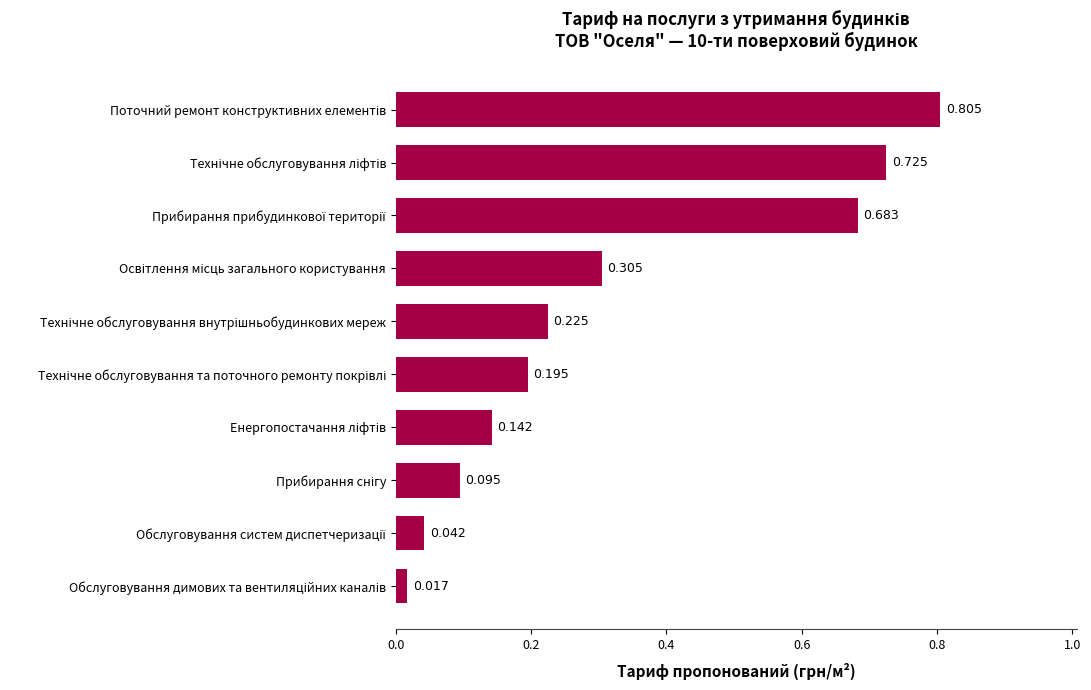

Are the bars horizontal?

Yes